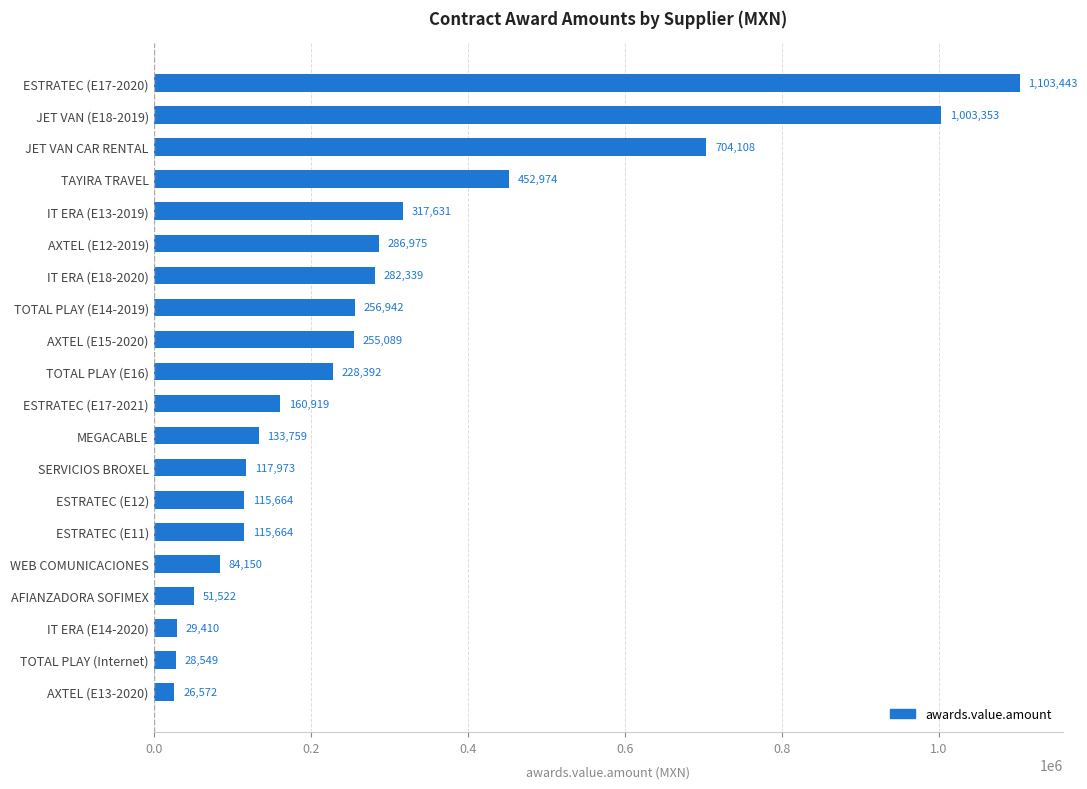

What is the maximum value shown in the chart?

1103443.2